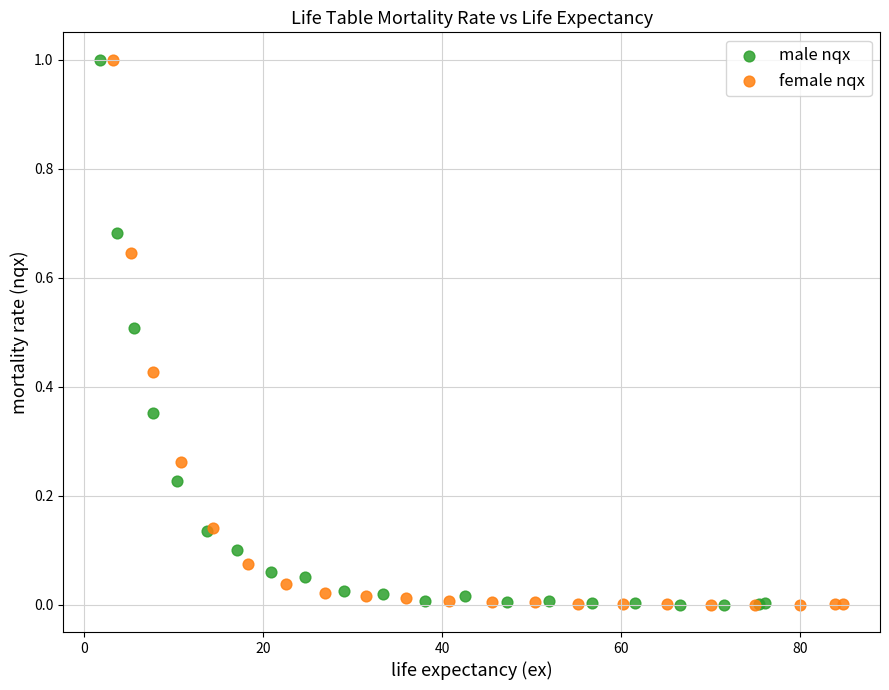

Which series has the largest Y range (max minus min)?

female nqx